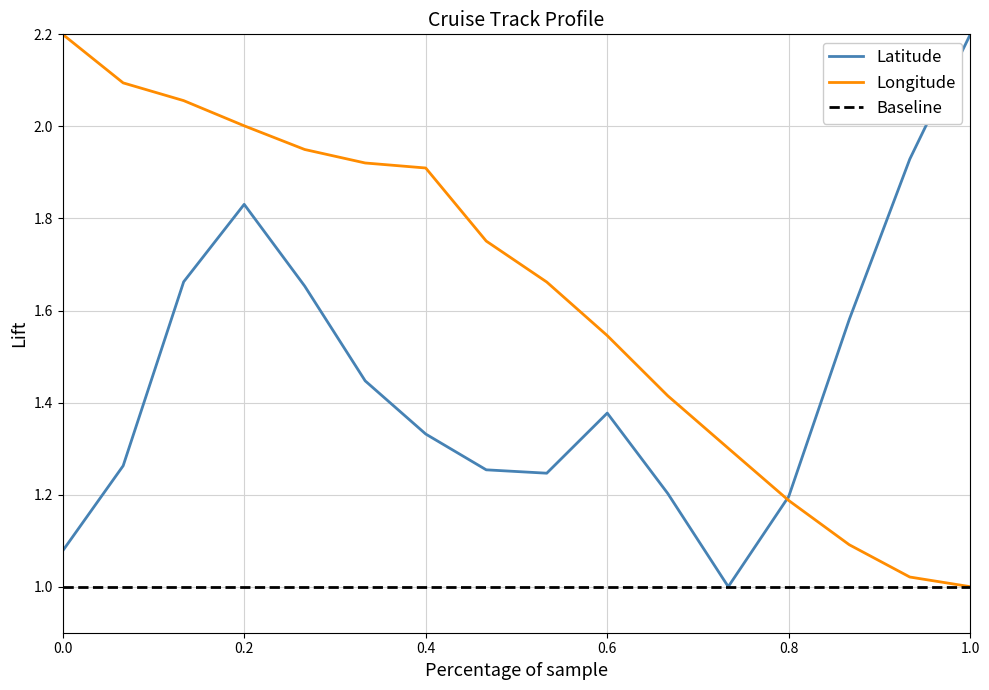

List the series in order of their overall mean, highest first.

Longitude, Latitude, Baseline